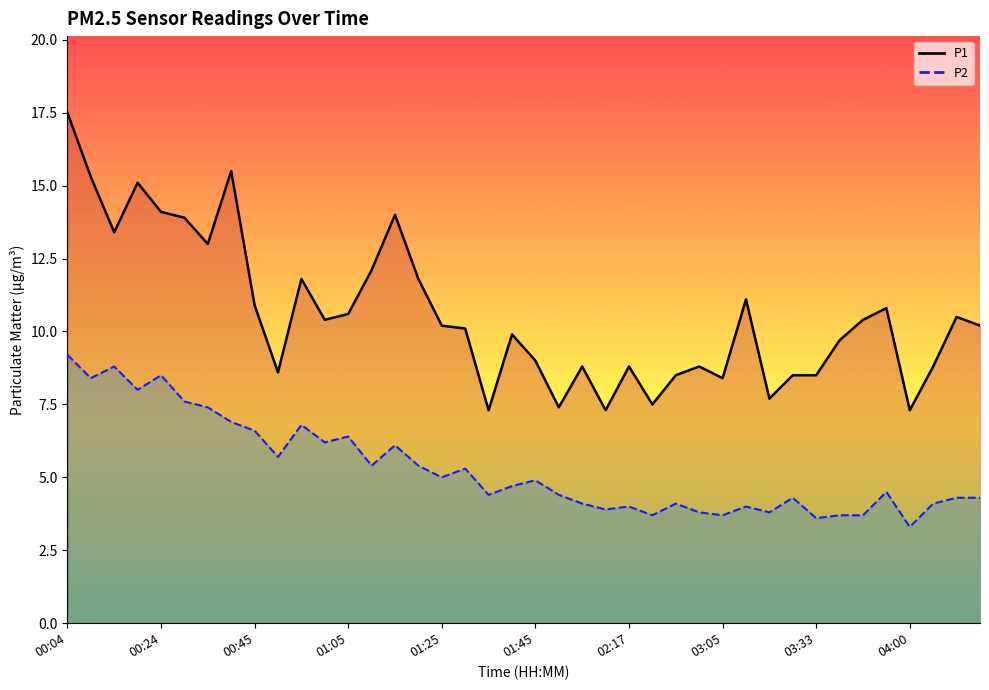

What is the difference between the P2 (line) values at 17 and 30?

1.5